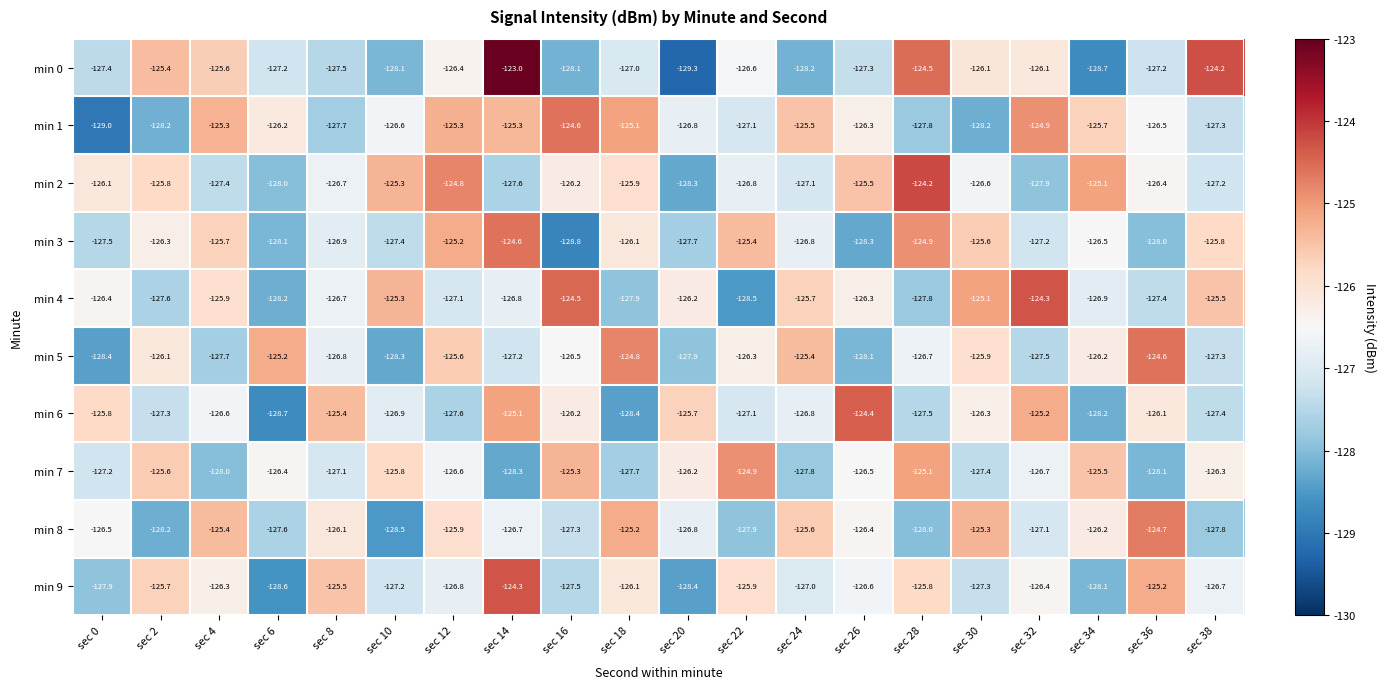

What is the average value of the min 8 series?

-126.7